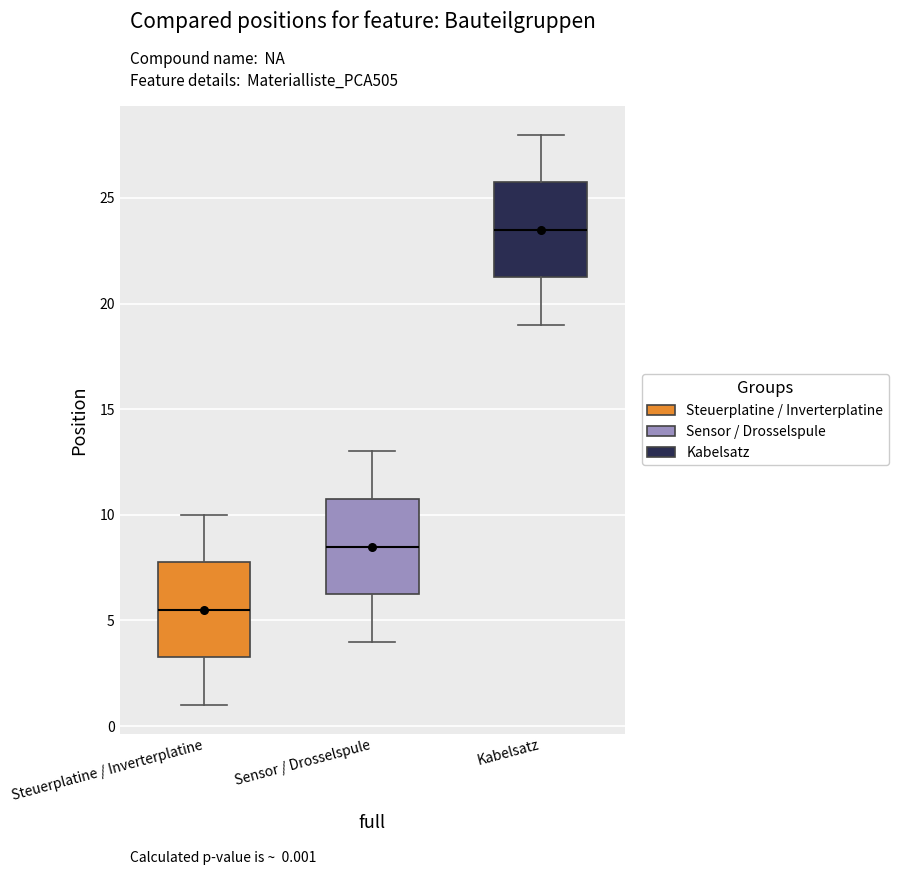

Which box has the highest median line?

Kabelsatz